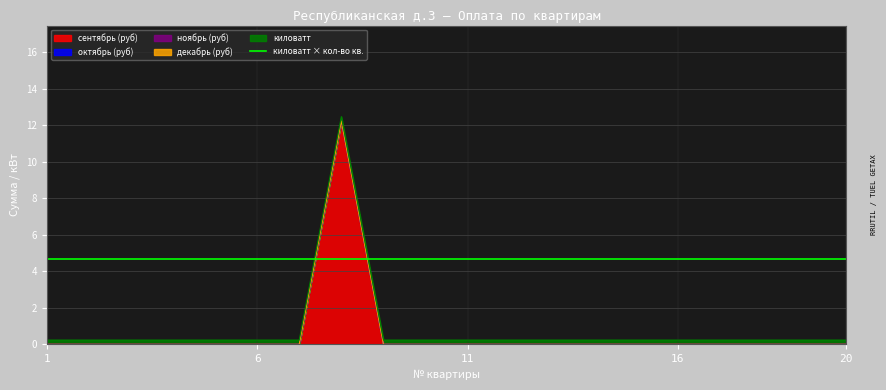

Is the value of киловатт at 6 greater than the value of октябрь (руб) at 13?

Yes